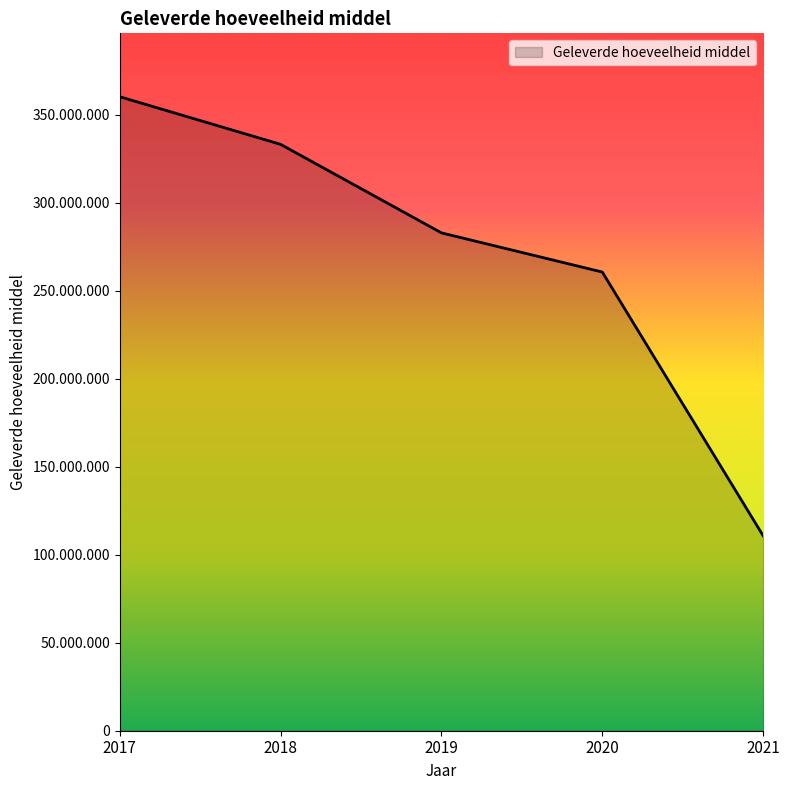

Does the chart display data point markers on the line(s)?

No